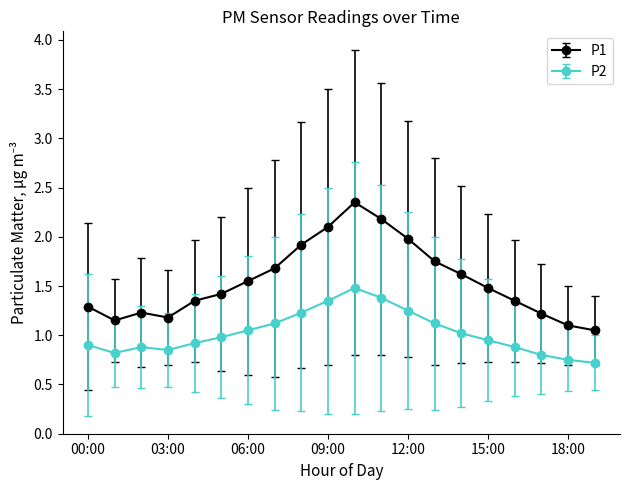

At how many categories does at least one series exceed 2?

3